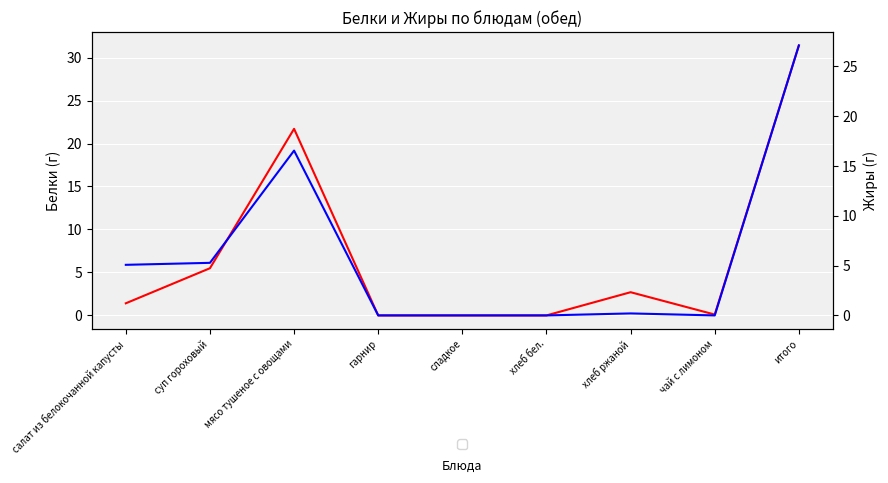

Is the value of Белки at хлеб ржаной greater than the value of Жиры at сладкое?

Yes